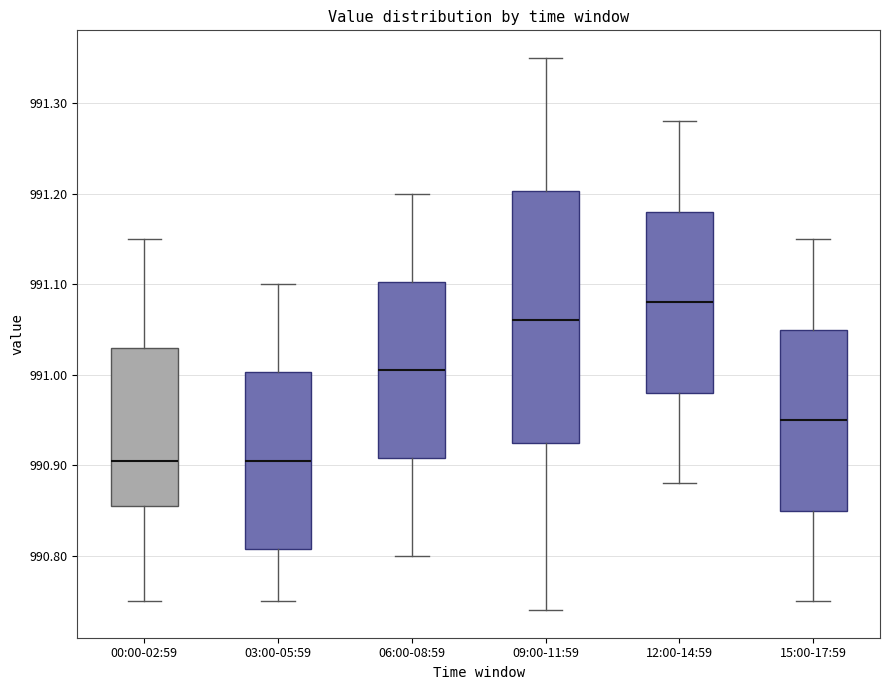

Reading left to right, read every box against the y-axis: the position of its median line, the range the box covers, and the ends of its whiskers. The values are not printed on the chart, so give them approximately, as read against the axis.

00:00-02:59: median 990.91, box 990.86 to 991.03, whiskers 990.75 to 991.15
03:00-05:59: median 990.91, box 990.81 to 991.00, whiskers 990.75 to 991.10
06:00-08:59: median 991.01, box 990.91 to 991.10, whiskers 990.80 to 991.20
09:00-11:59: median 991.06, box 990.93 to 991.20, whiskers 990.74 to 991.35
12:00-14:59: median 991.08, box 990.98 to 991.18, whiskers 990.88 to 991.28
15:00-17:59: median 990.95, box 990.85 to 991.05, whiskers 990.75 to 991.15